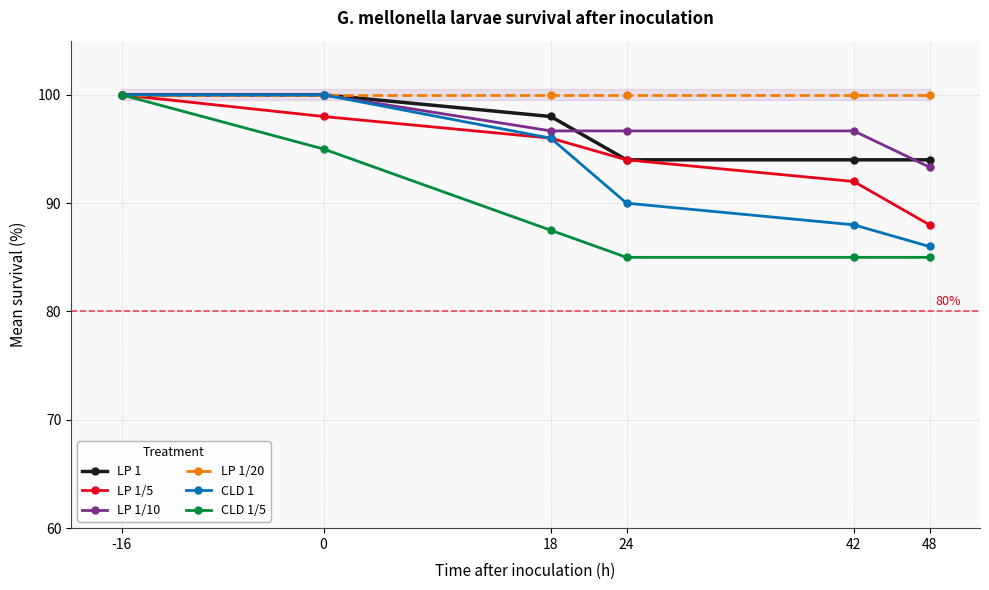

Reading left to right, list all the values displayed in this chart.

LP 1: 100.0	100.0	98.0	94.0	94.0	94.0
LP 1/5: 100.0	98.0	96.0	94.0	92.0	88.0
LP 1/10: 100.0	100.0	96.7	96.7	96.7	93.3
LP 1/20: 100.0	100.0	100.0	100.0	100.0	100.0
CLD 1: 100.0	100.0	96.0	90.0	88.0	86.0
CLD 1/5: 100.0	95.0	87.5	85.0	85.0	85.0